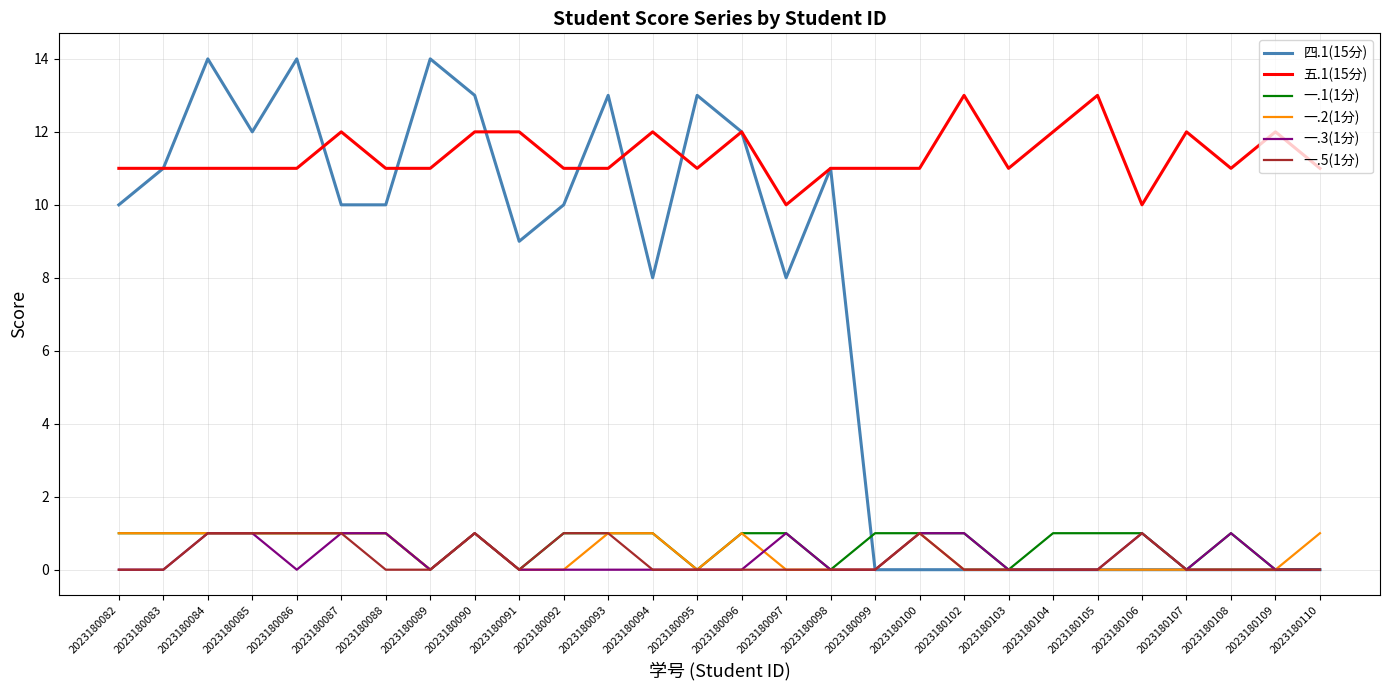

What is the greatest value displayed?

14